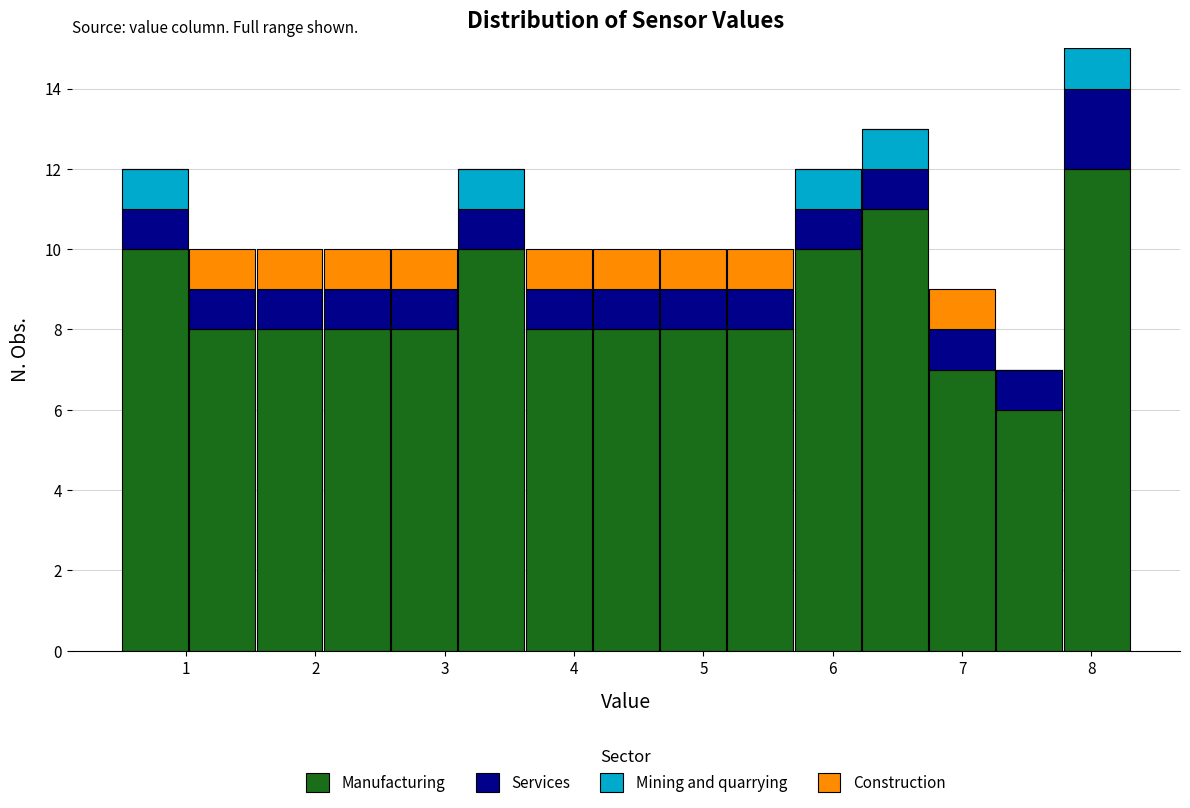

Reading left to right, transcribe this chart: for each stacked bar, give the range it covers on the x-axis and its total height. Neither the bar edges nor the heights are printed on the chart, so give them approximately, as read against the axes.

0.50 to 1.02: 12
1.02 to 1.54: 10
1.54 to 2.06: 10
2.06 to 2.58: 10
2.58 to 3.10: 10
3.10 to 3.62: 12
3.62 to 4.14: 10
4.14 to 4.66: 10
4.66 to 5.18: 10
5.18 to 5.70: 10
5.70 to 6.22: 12
6.22 to 6.74: 13
6.74 to 7.26: 9
7.26 to 7.78: 7
7.78 to 8.30: 15